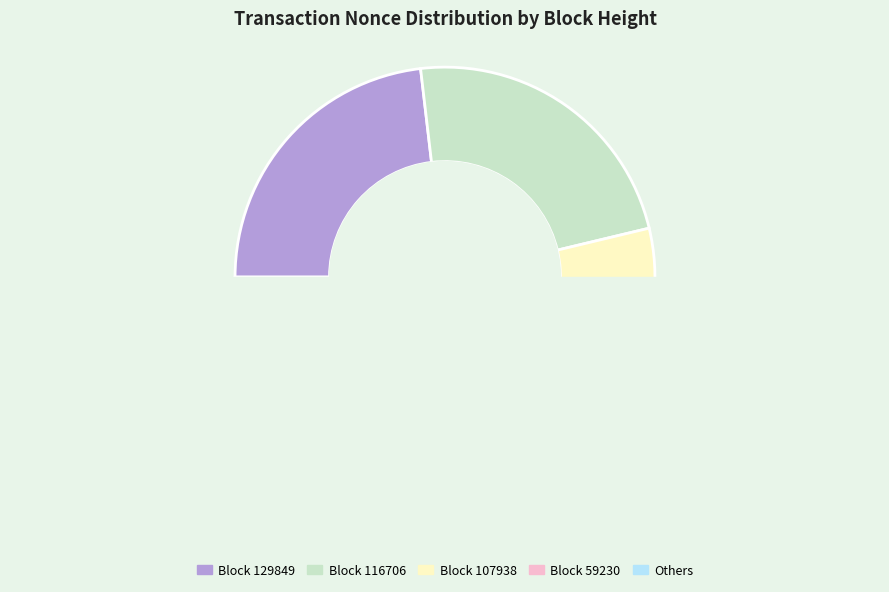

Is there a majority slice in this chart?

No